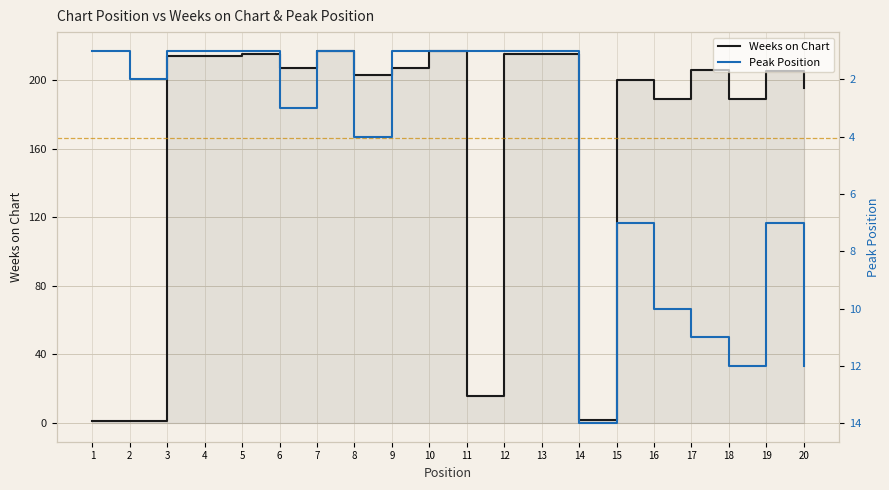

In Weeks on Chart, how many points are lower than both neighbors (excluding endpoints)?

6